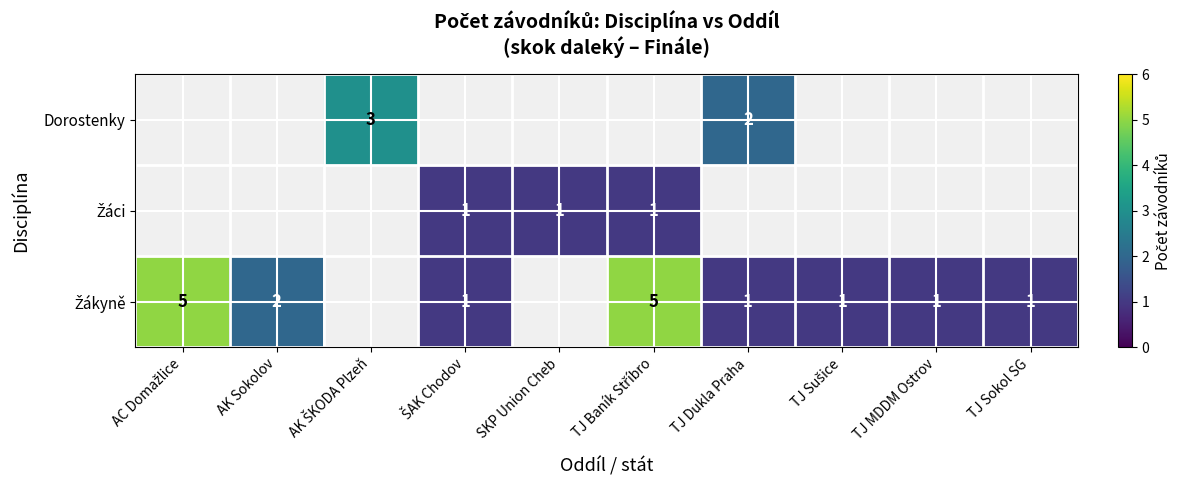

The value of Žákyně at TJ Baník Stříbro is 5. True or false?

True